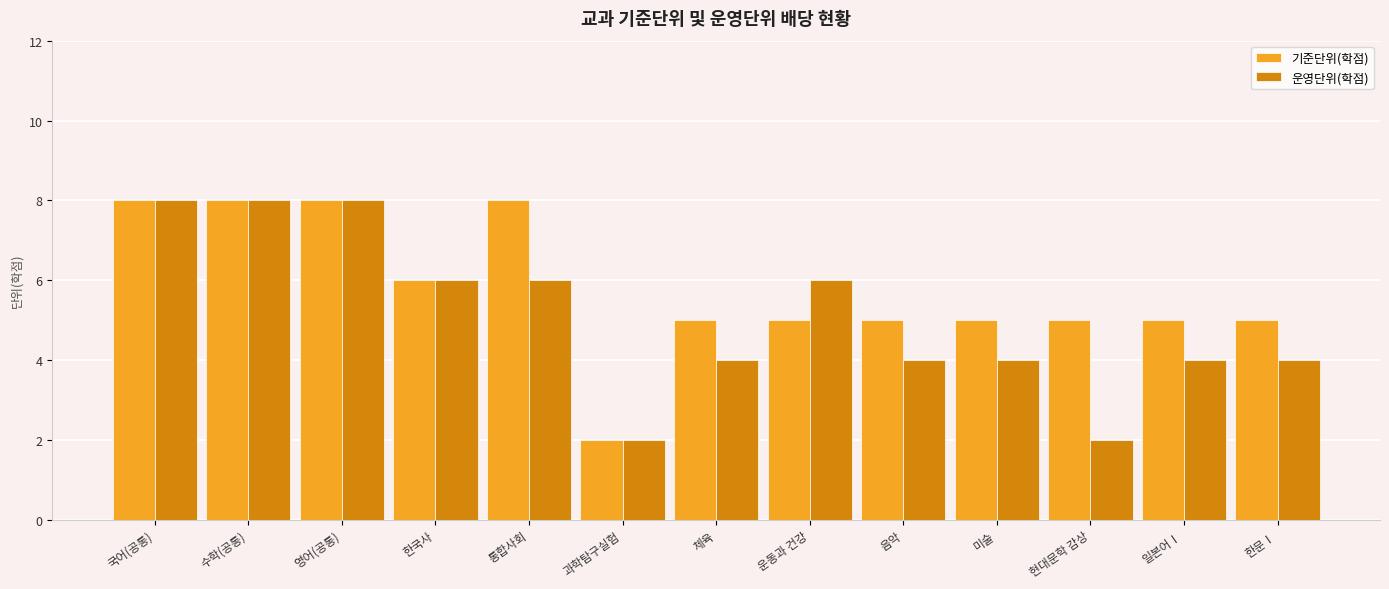

What is the label of the 6th bar from the right?

운동과 건강